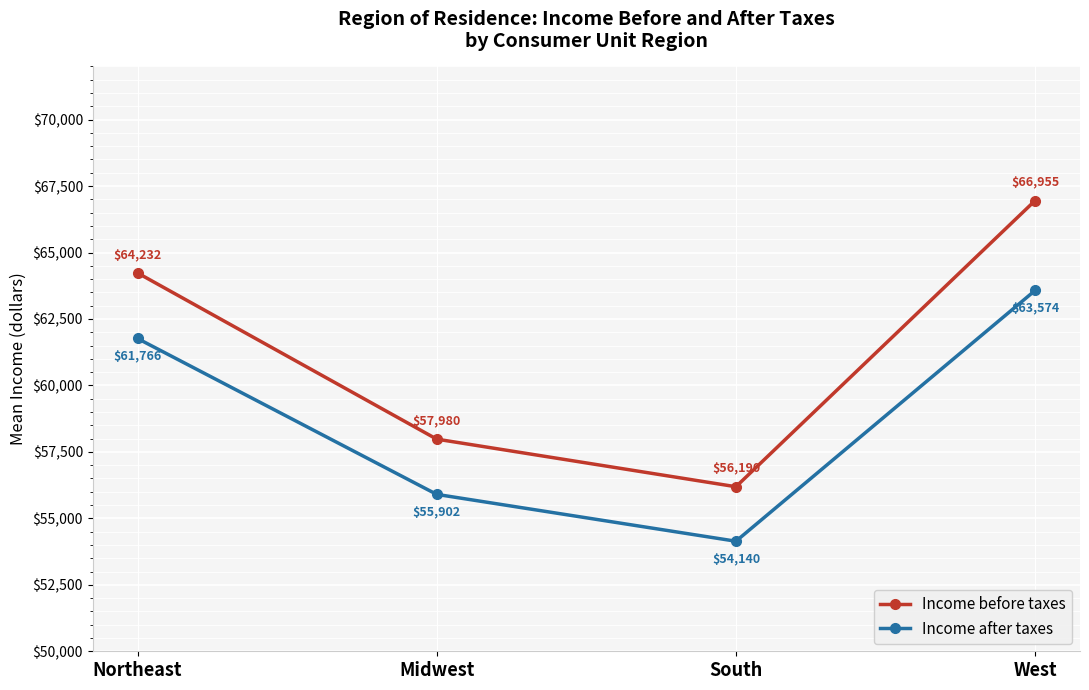

Reading left to right, transcribe all the data shown in this chart.

Income before taxes: 64232	57980	56190	66955
Income after taxes: 61766	55902	54140	63574